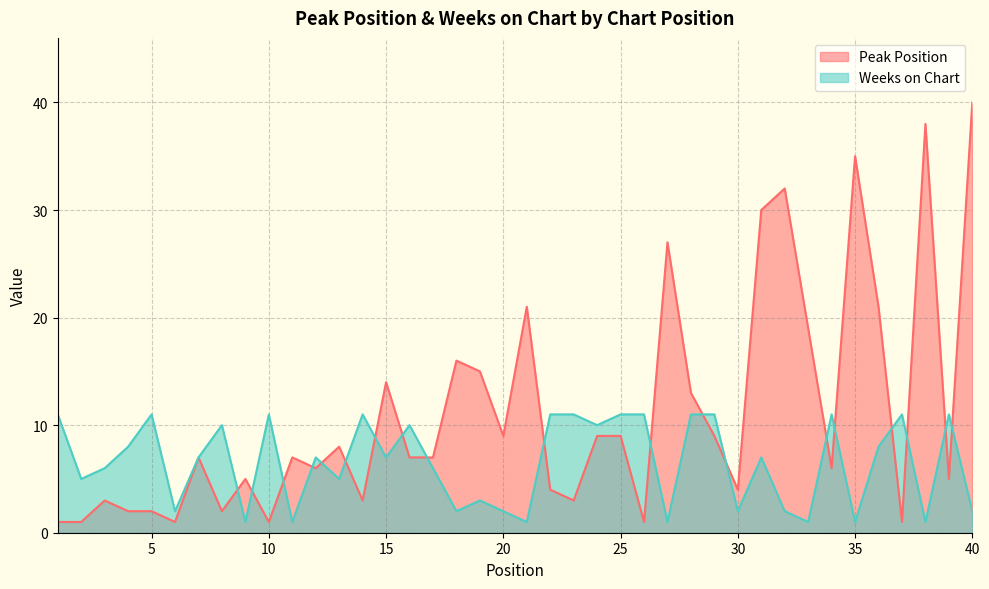

Which label corresponds to the smallest value in the chart?

1